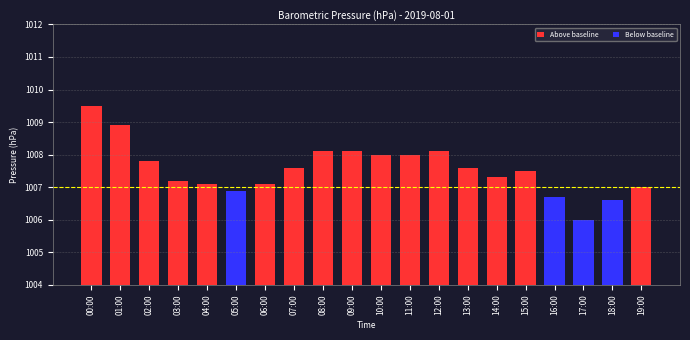

Count the number of categories in the chart.

20